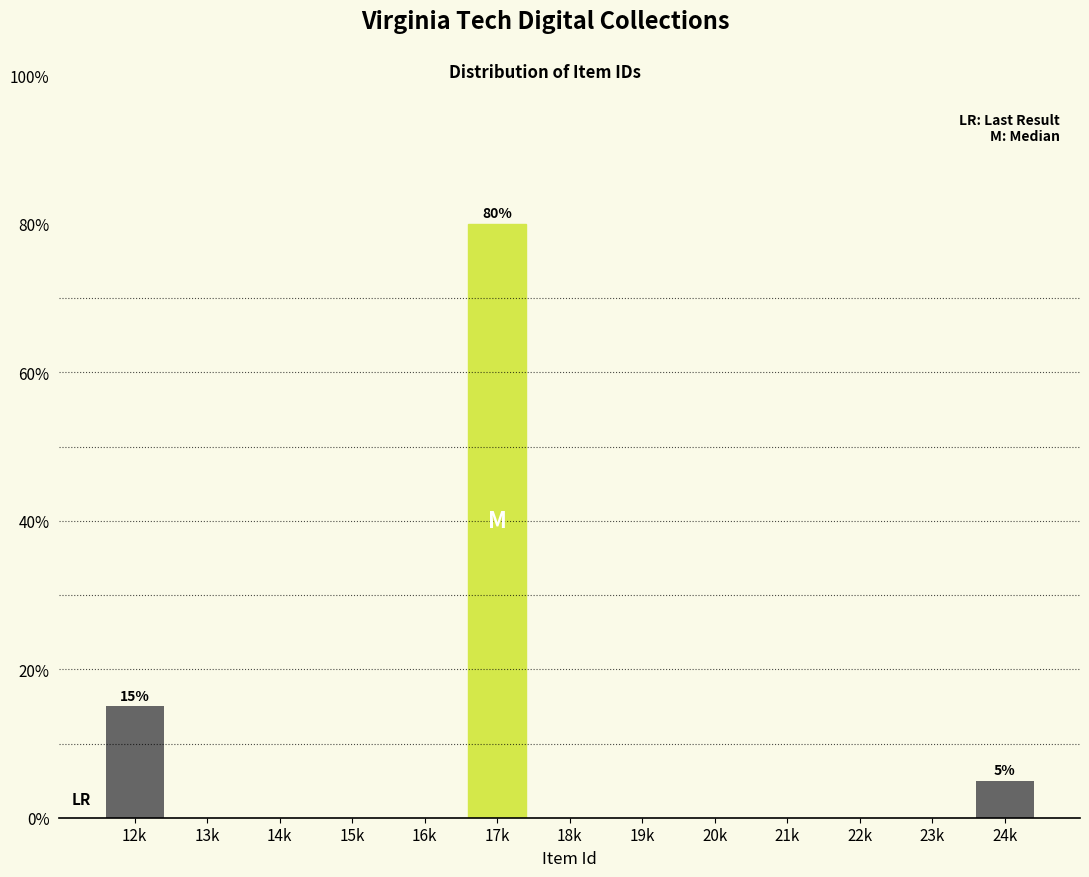

Reading left to right, extract all data points from this chart.

12k=15	13k=0	14k=0	15k=0	16k=0	17k=80	18k=0	19k=0	20k=0	21k=0	22k=0	23k=0	24k=5